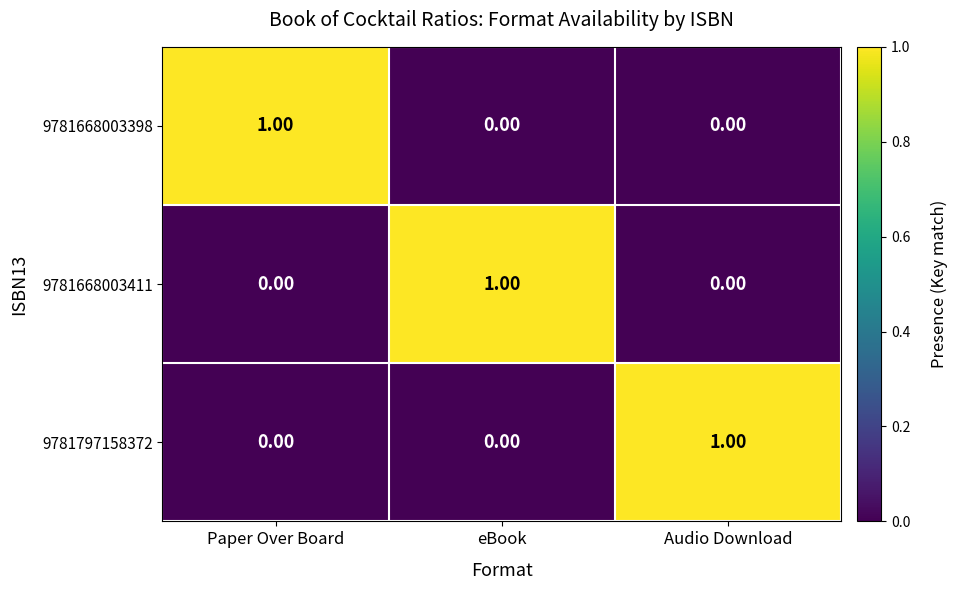

Is the value of 9781668003411 at eBook greater than the value of 9781668003398 at eBook?

Yes